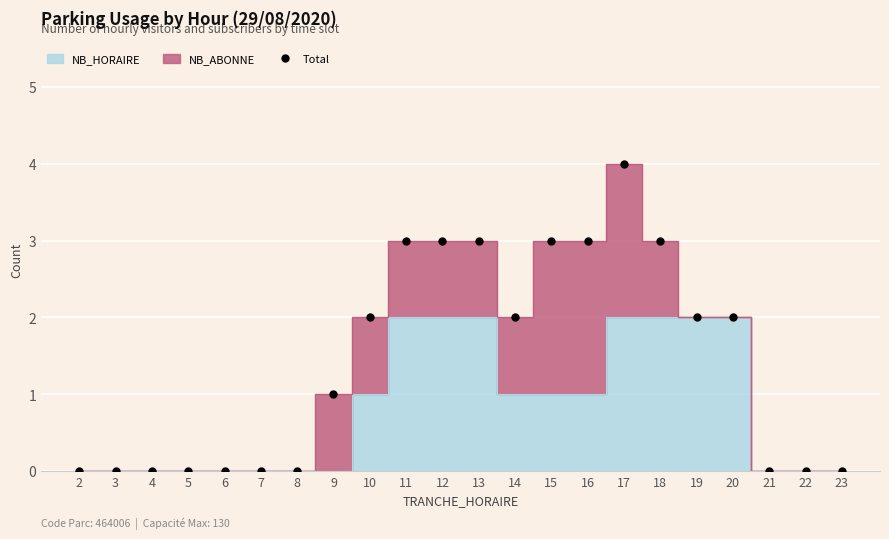

What is the ratio of the value at 9 to the value at 15?

0.3